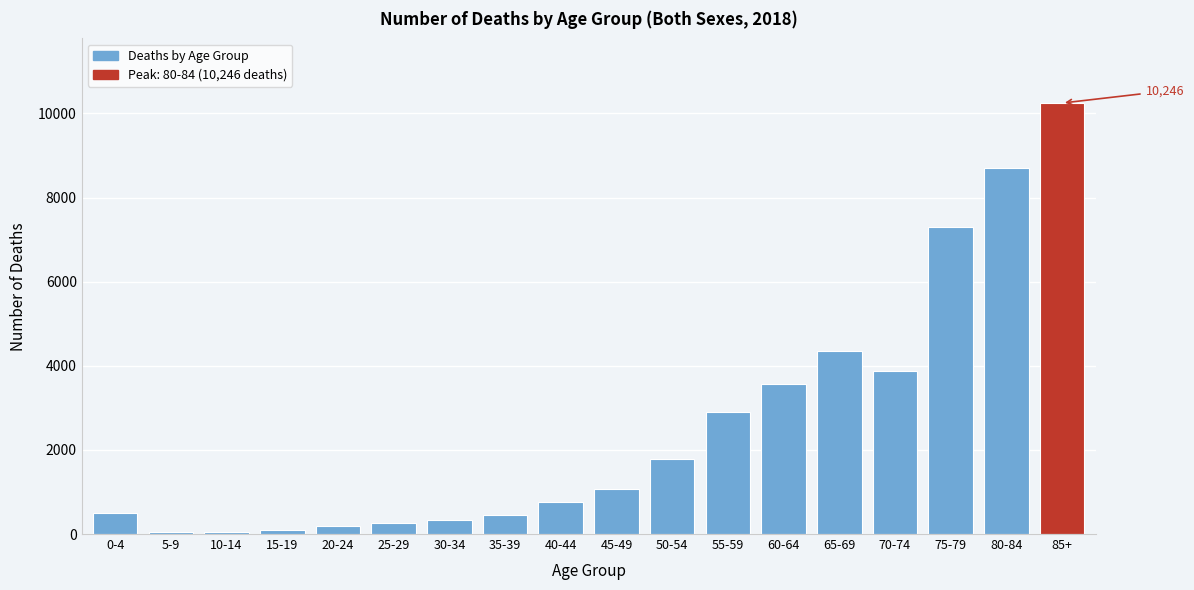

Where is the data nearest to the value 5148?

65-69